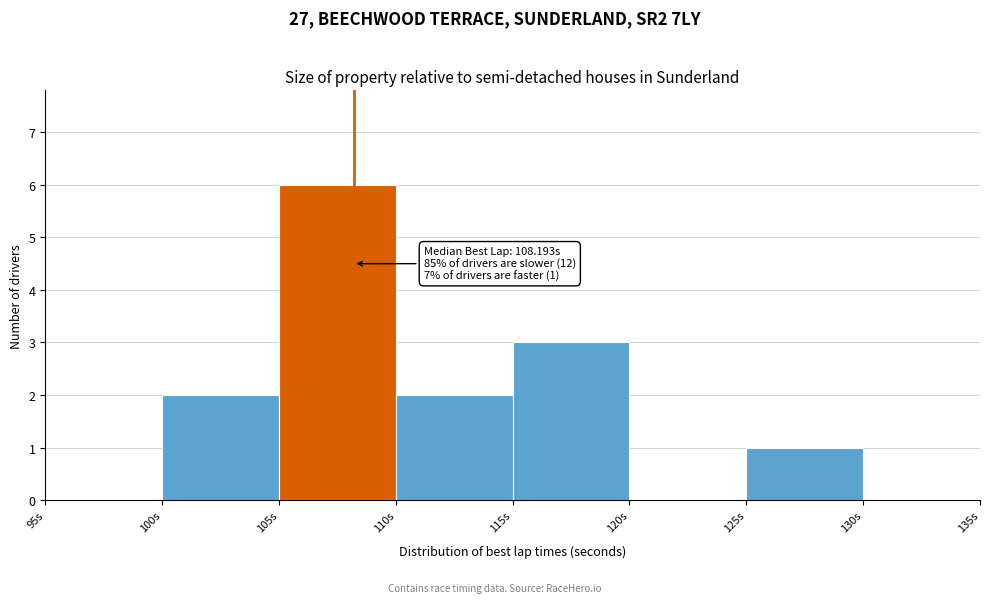

Over which range of the x-axis is the bar tallest?

105 to 110